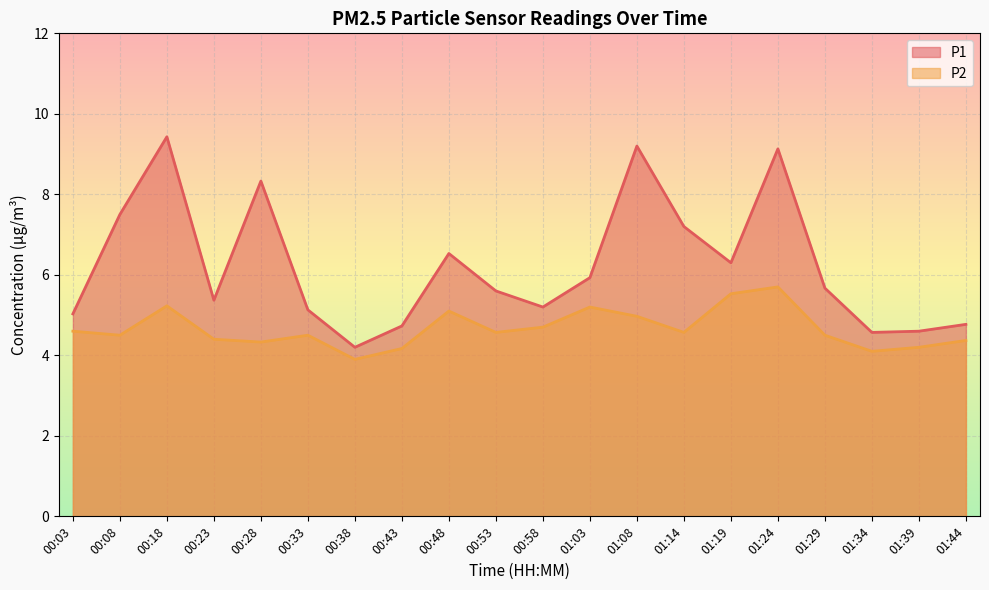

Reading right to left, transcribe all the data shown in this chart.

P1: 4.8	4.6	4.6	5.7	9.1	6.3	7.2	9.2	5.9	5.2	5.6	6.5	4.7	4.2	5.1	8.3	5.4	9.4	7.5	5.0
P2: 4.4	4.2	4.1	4.5	5.7	5.5	4.6	5.0	5.2	4.7	4.6	5.1	4.2	3.9	4.5	4.3	4.4	5.2	4.5	4.6